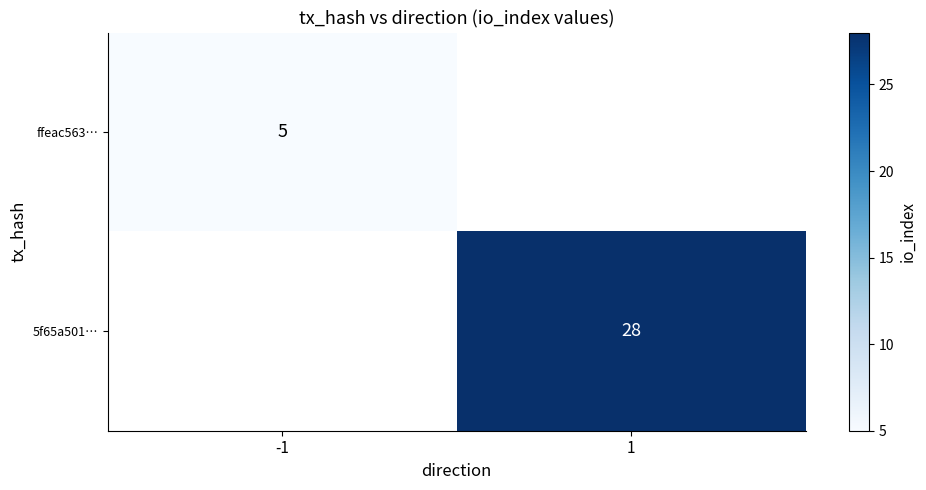

Count the number of categories in the chart.

2